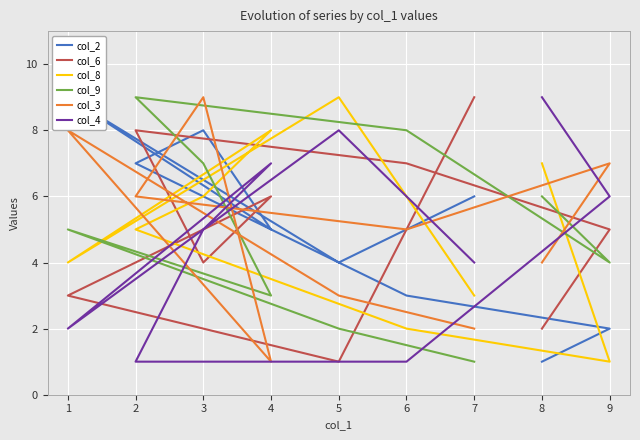

Rank the series by their maximum value, from lowest to highest.

col_2, col_6, col_8, col_9, col_3, col_4